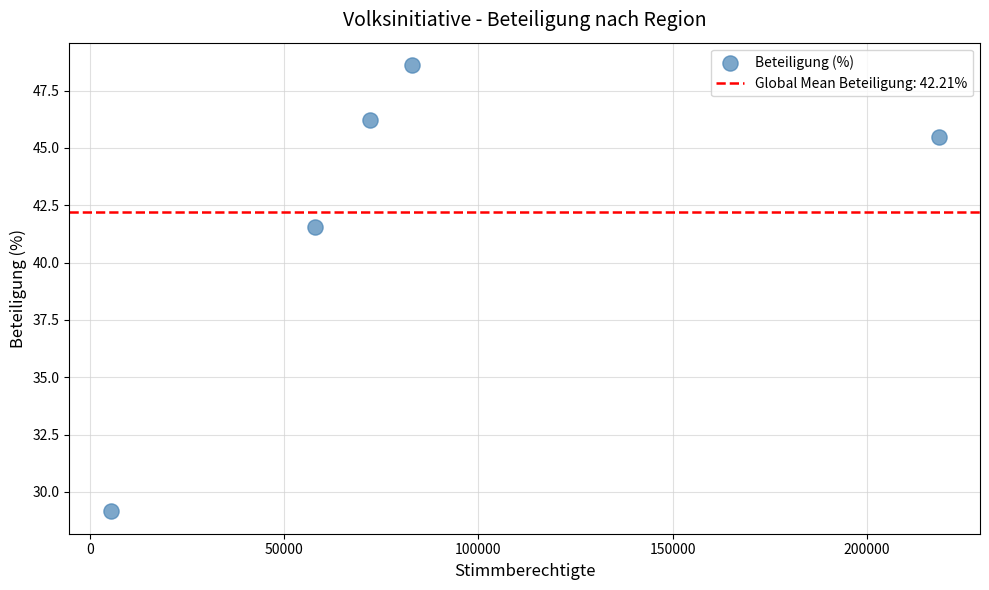

What is the average Y value?

42.2